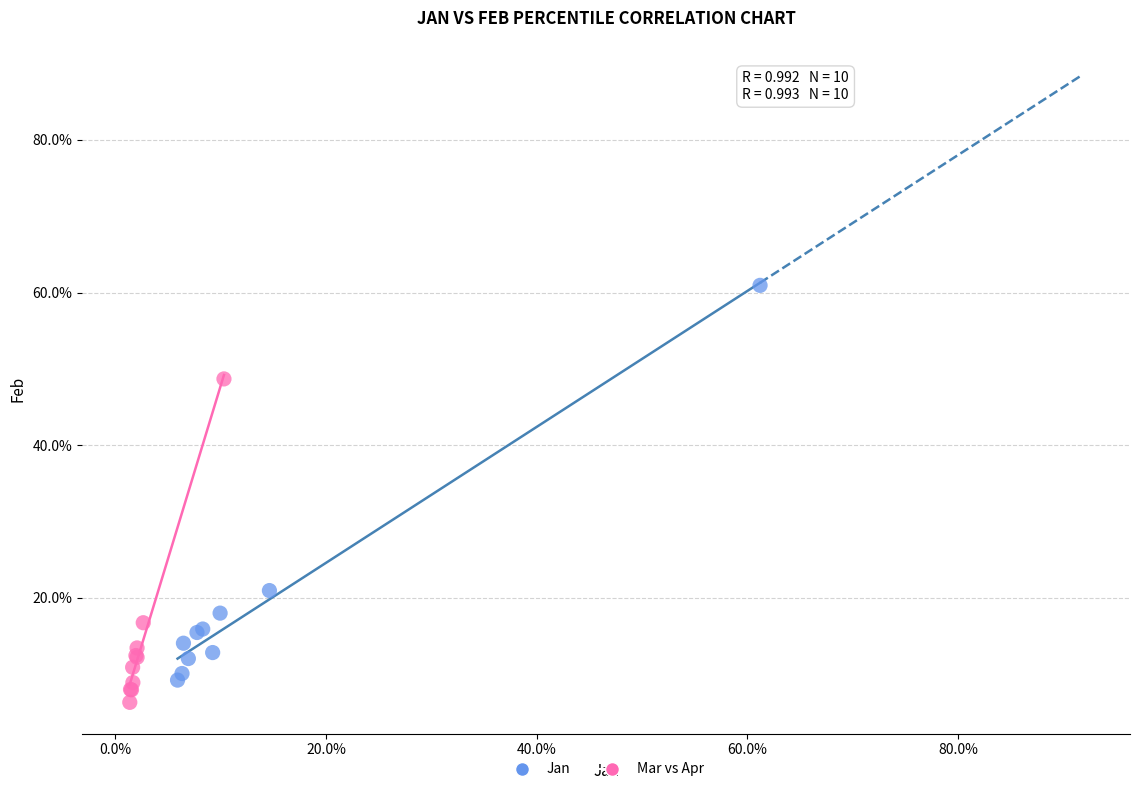

Which series reaches the minimum Y coordinate?

Mar vs Apr